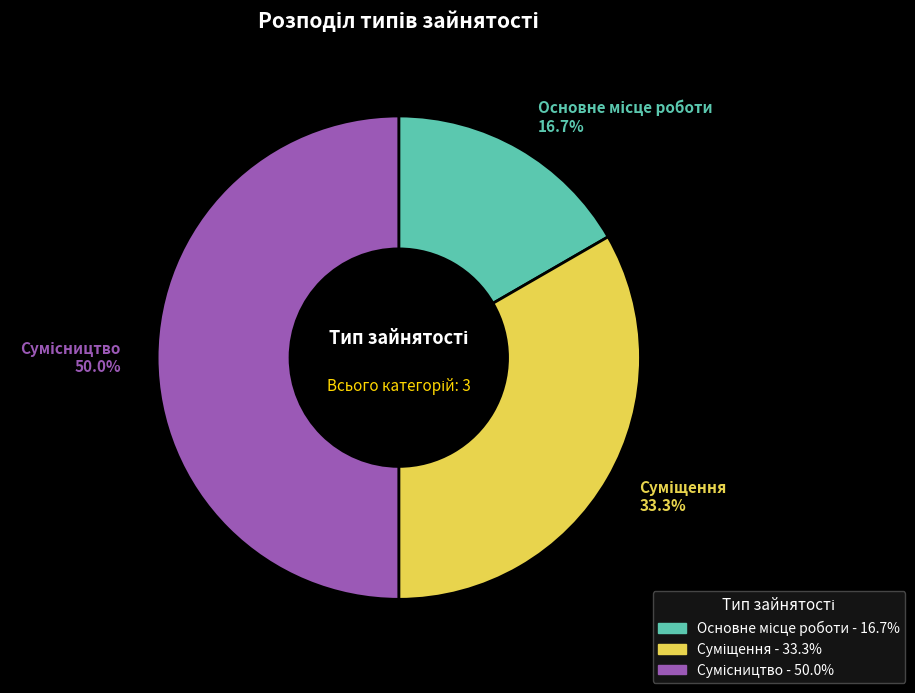

To the nearest percent, what is the difference between the Сумісництво and Суміщення slice percentages?

17%